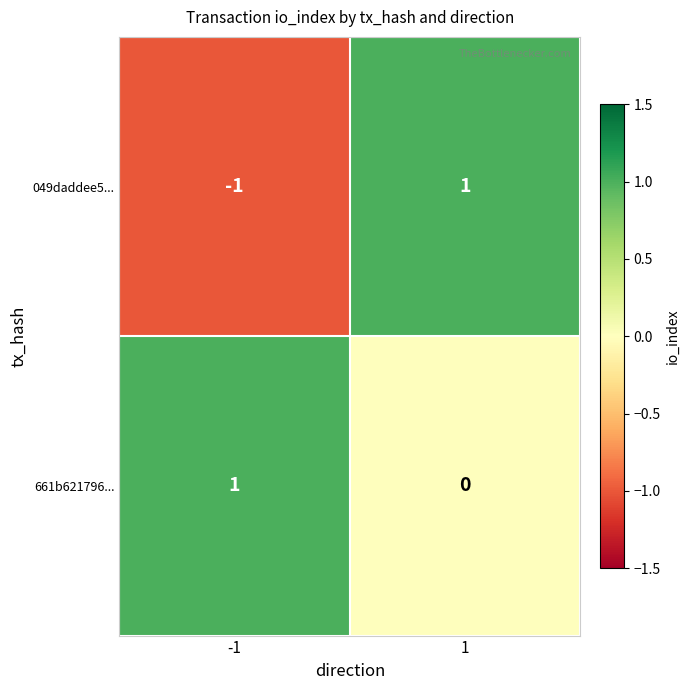

Between -1 and 1, which series saw the biggest shift?

049daddee5...